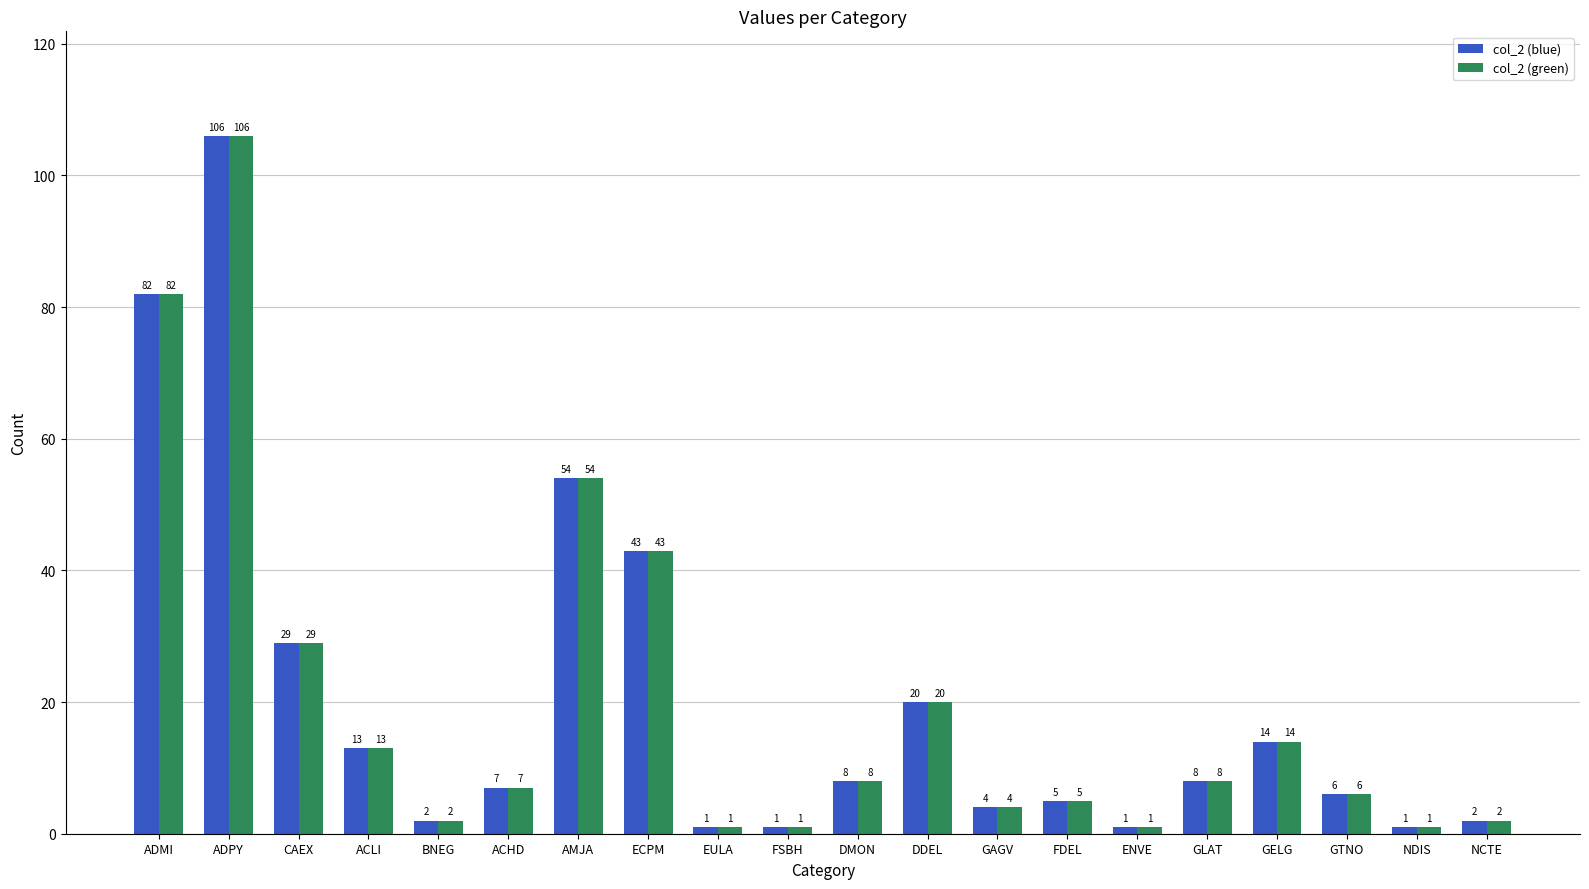

At which label does col_2 (blue) first exceed 8?

ADMI